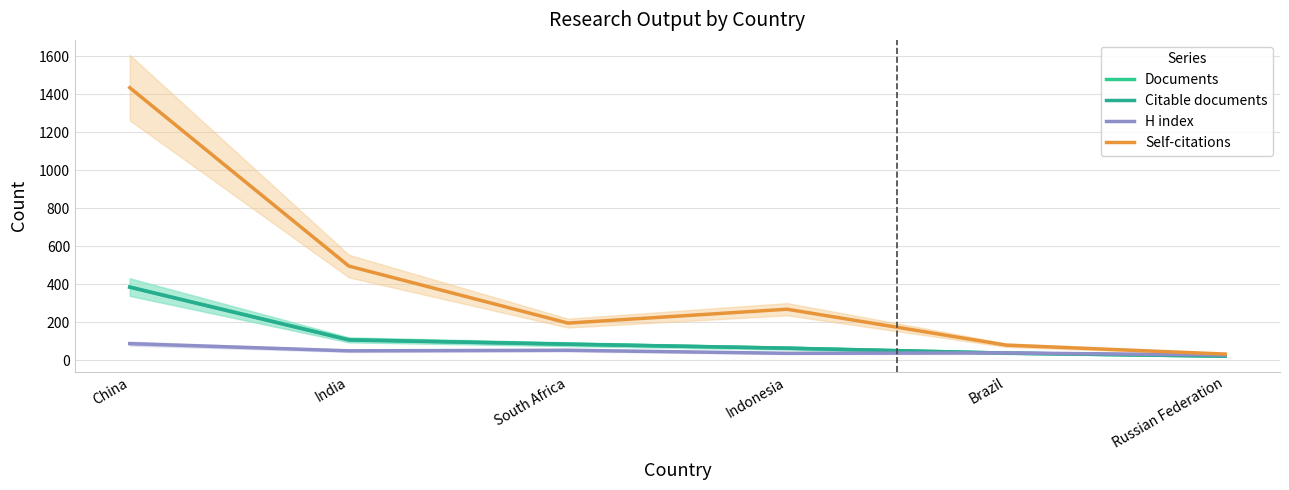

At which label is H index closest to 57?

South Africa